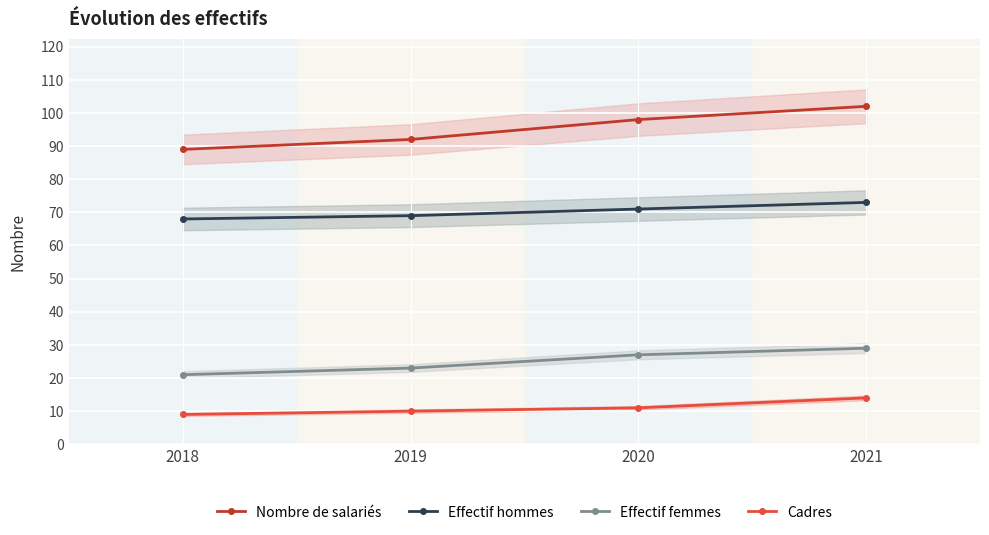

What is the smallest value displayed?

9